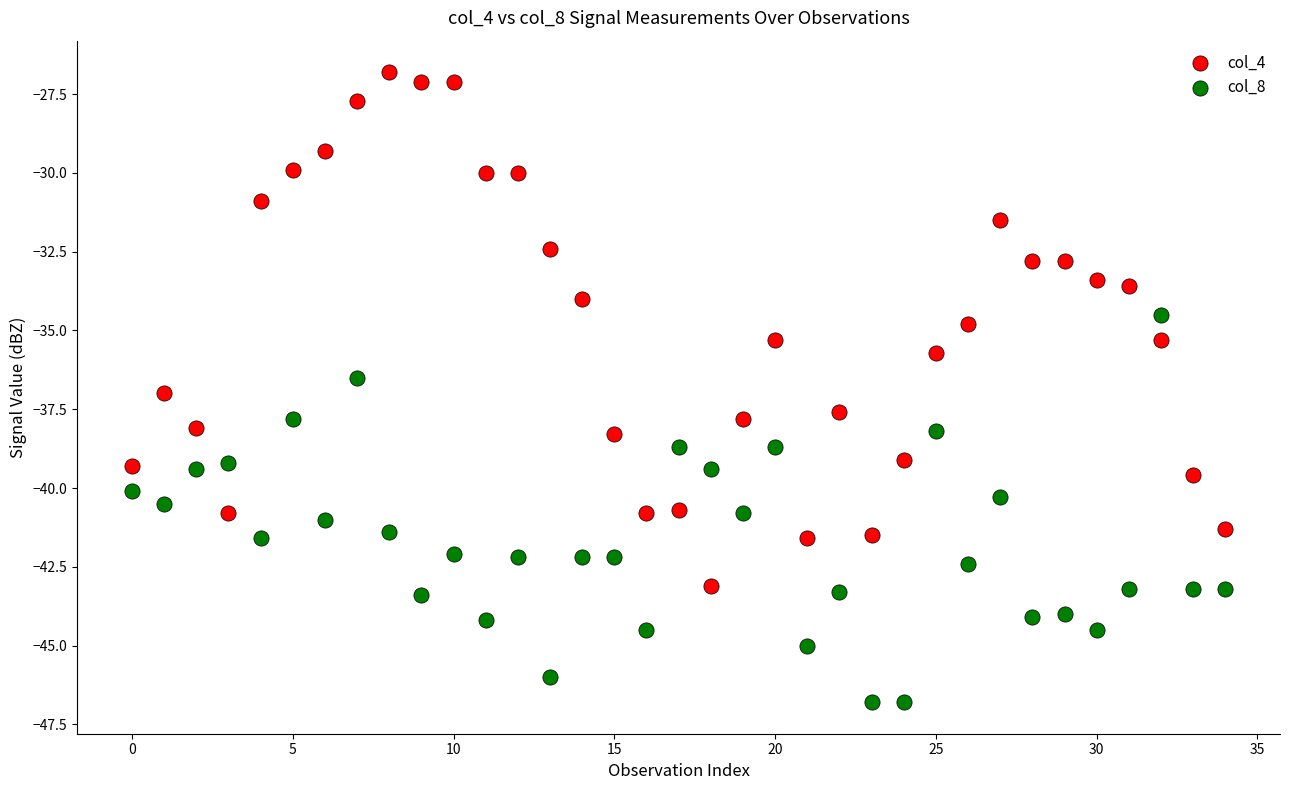

Which series has the widest spread of Y values?

col_4